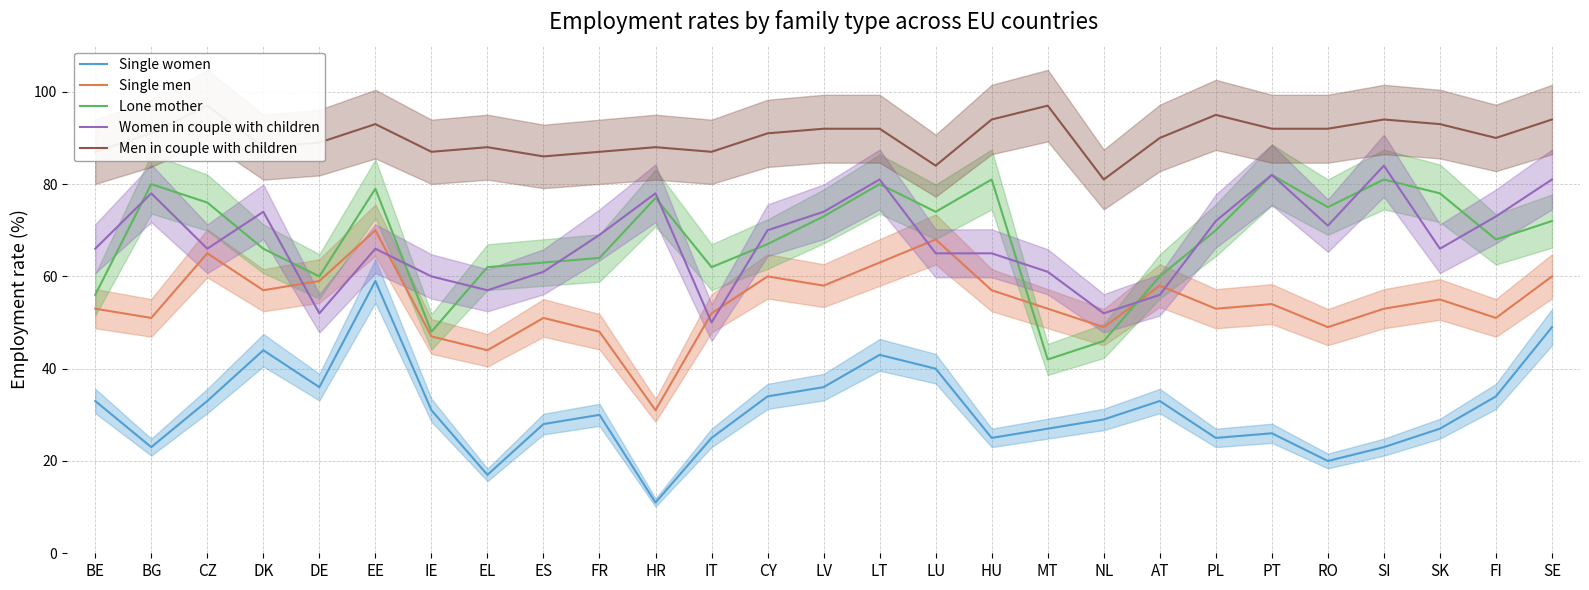

The Men in couple with children series shows 52 at EE. True or false?

False